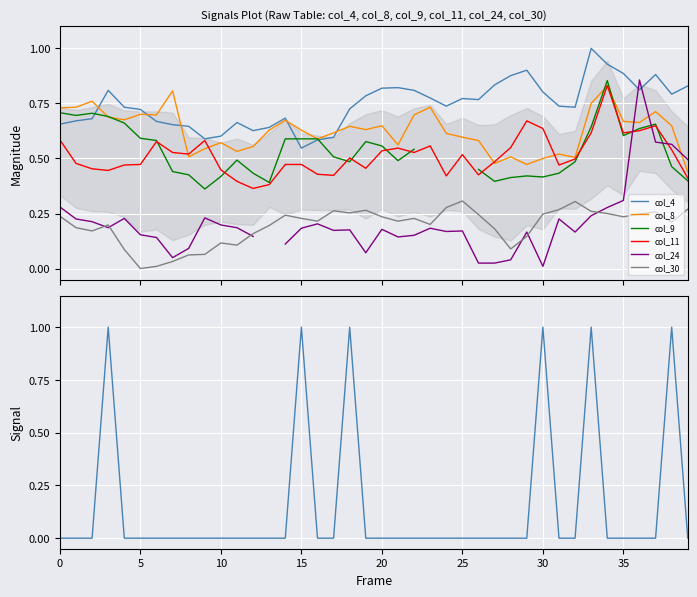

True or false: col_4 has more than 2 points higher than both neighbors.

True